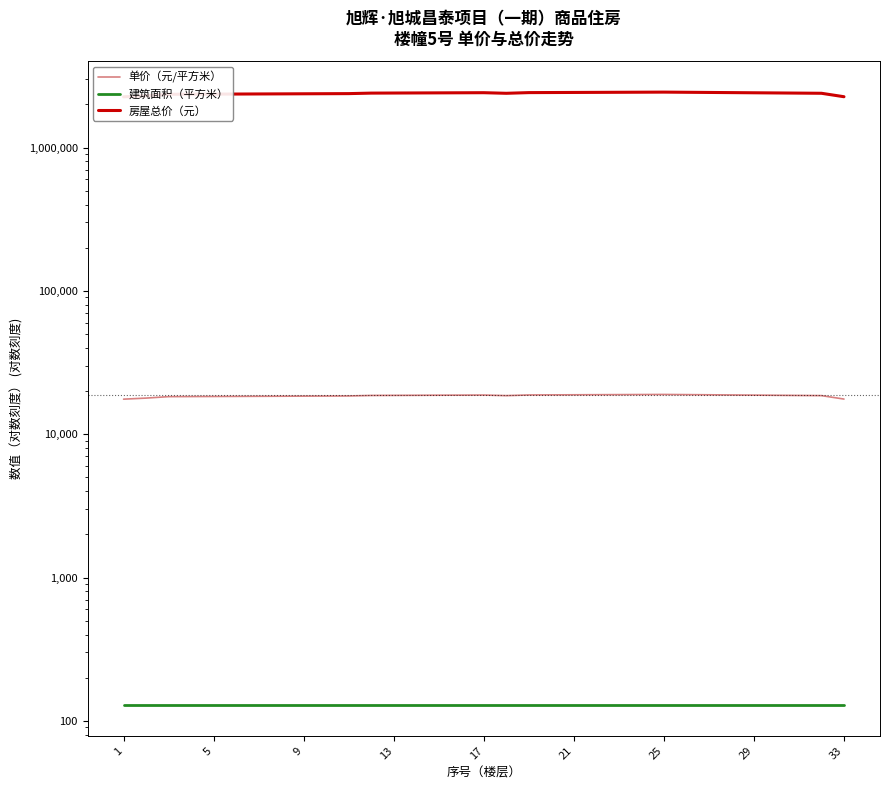

How many interior local peaks does the 单价（元/平方米） series have?

2